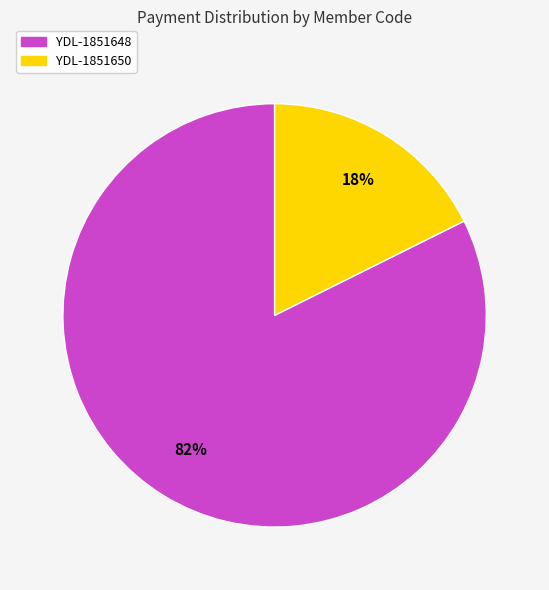

Rank the categories by value from highest to lowest.

YDL-1851648, YDL-1851650